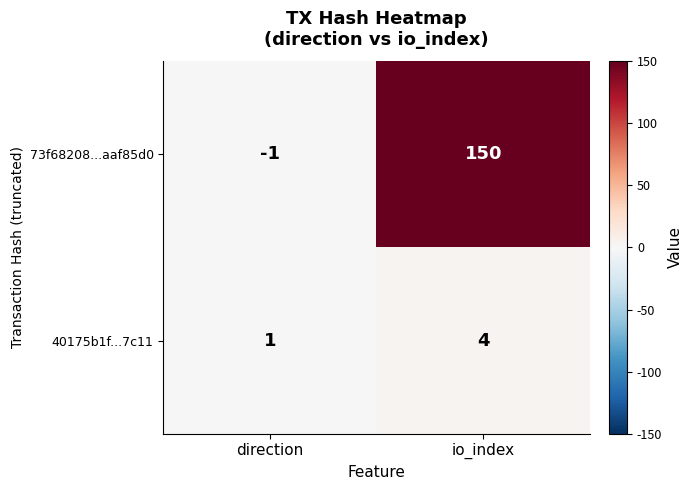

Is it true that 40175b1f...7c11 equals 6 at io_index?

False